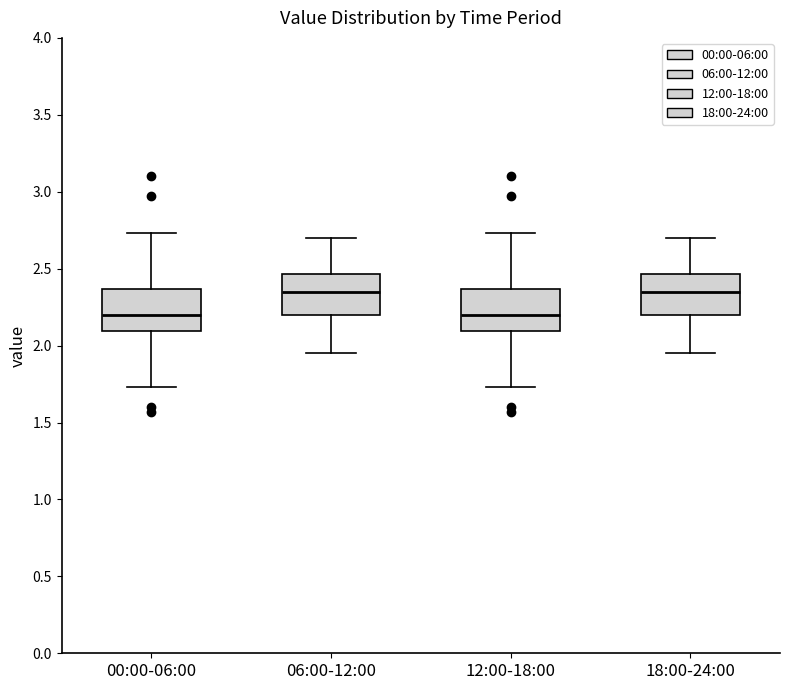

Reading left to right, transcribe this box plot: for each box, give where its median line is, the range the box spans, and where its two whiskers end, as read against the y-axis. The values are not printed on the chart, so give them approximately, as read against the axis.

00:00-06:00: median 2.20, box 2.10 to 2.35, whiskers 1.75 to 2.75
06:00-12:00: median 2.35, box 2.20 to 2.45, whiskers 1.95 to 2.70
12:00-18:00: median 2.20, box 2.10 to 2.35, whiskers 1.75 to 2.75
18:00-24:00: median 2.35, box 2.20 to 2.45, whiskers 1.95 to 2.70